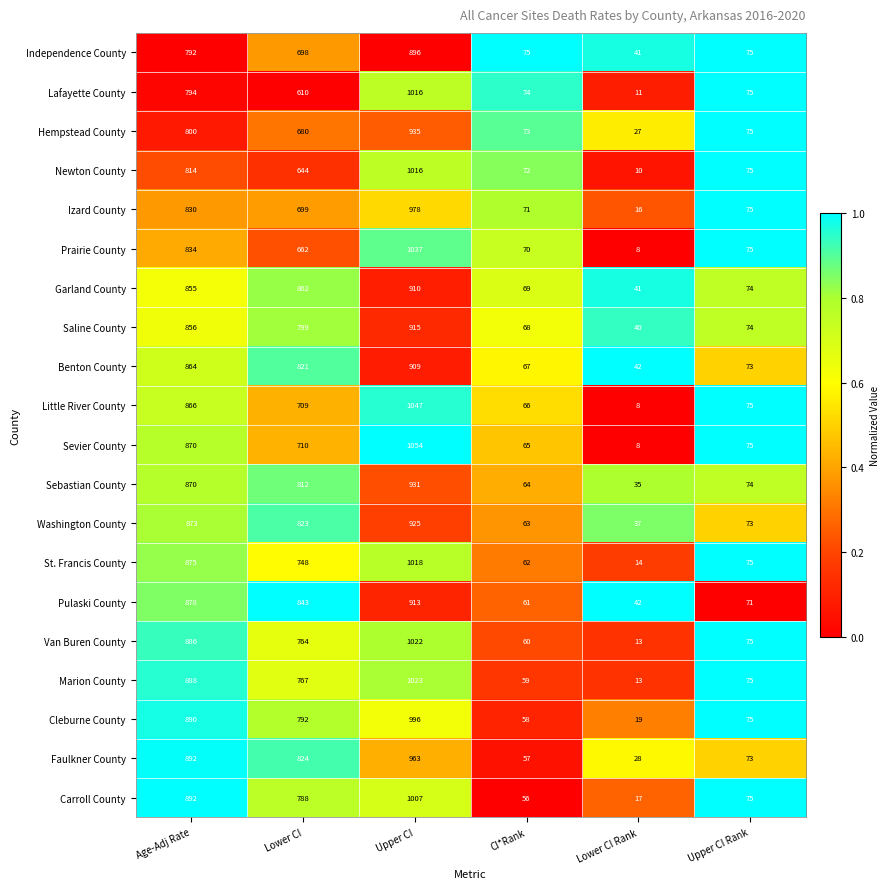

What is the difference between the Marion County values at Upper CI Rank and Lower CI?

692